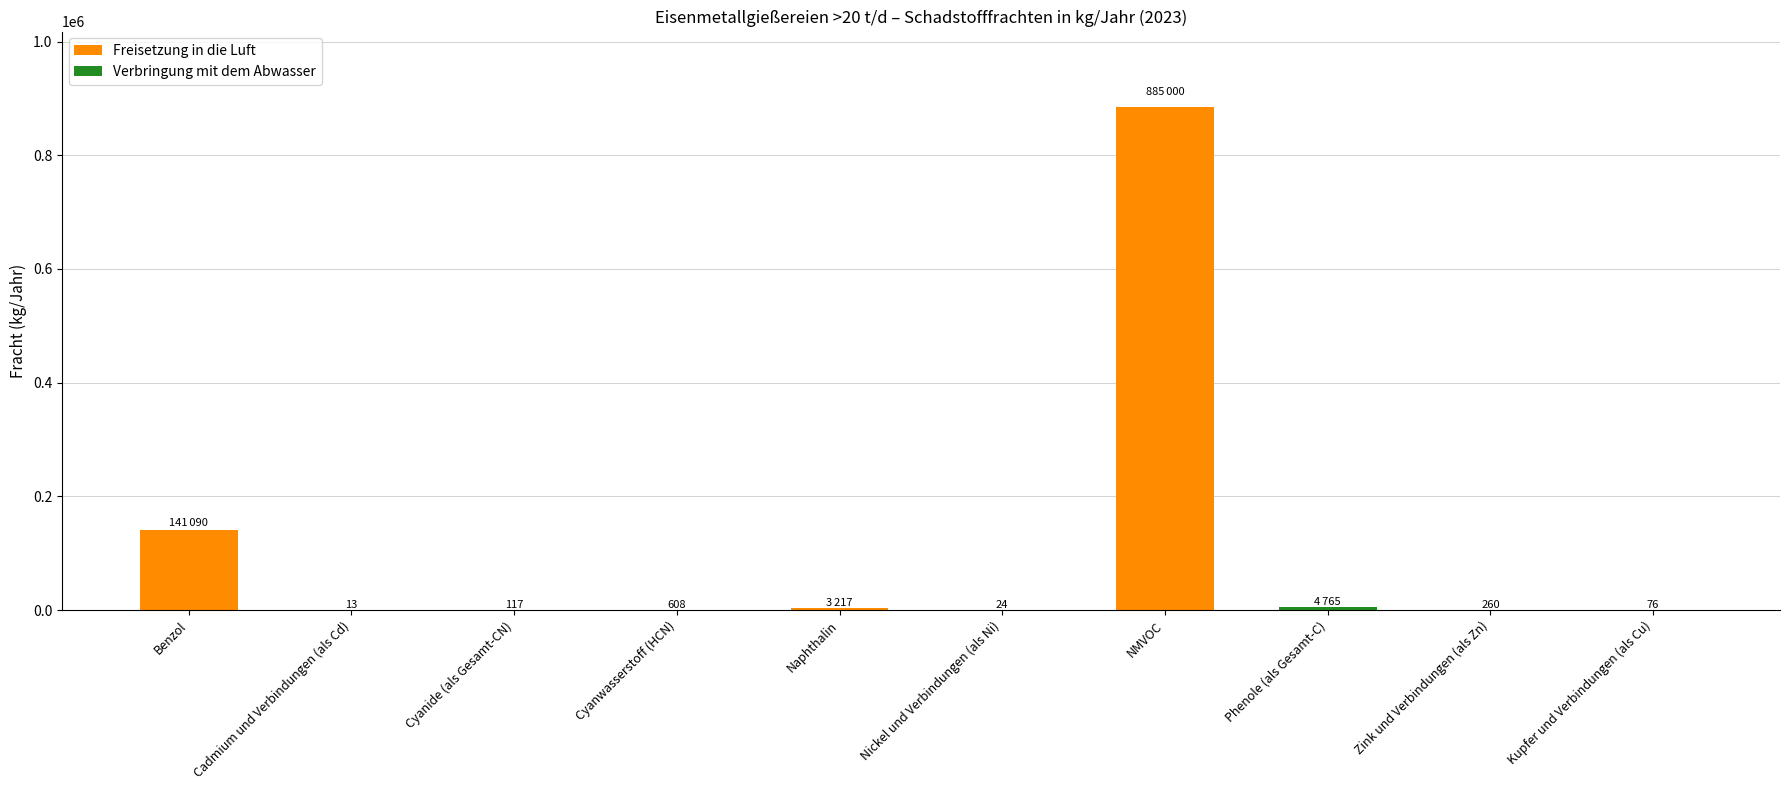

Count the number of data series in this chart.

2